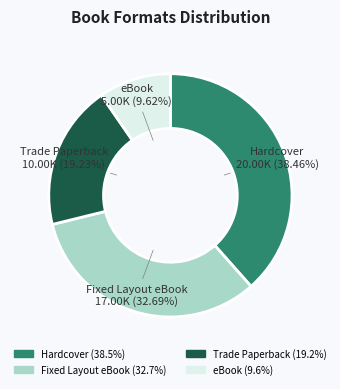

What is the largest slice in the pie chart?

Hardcover